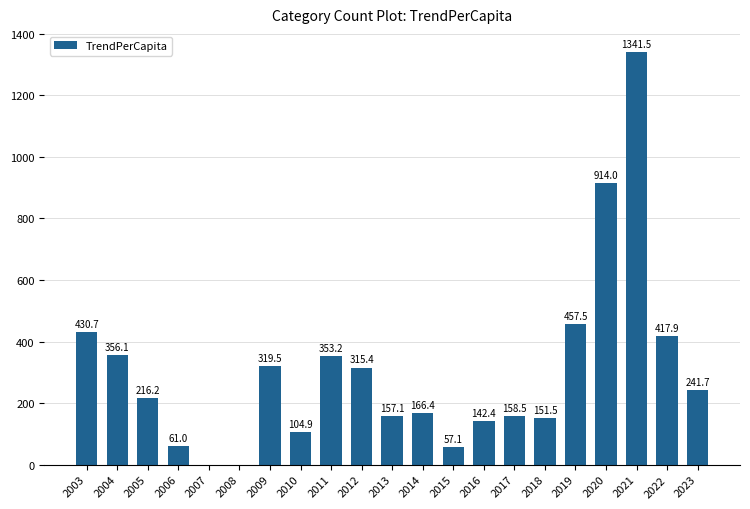

Are the bars horizontal?

No